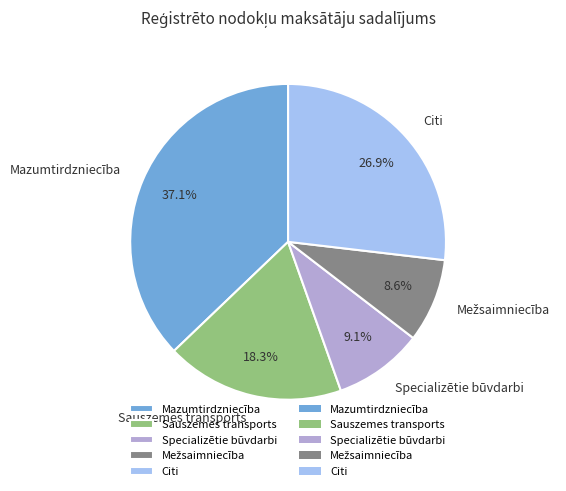

What is the ratio of the value at Mazumtirdzniecība to the value at Sauszemes transports?

2.0